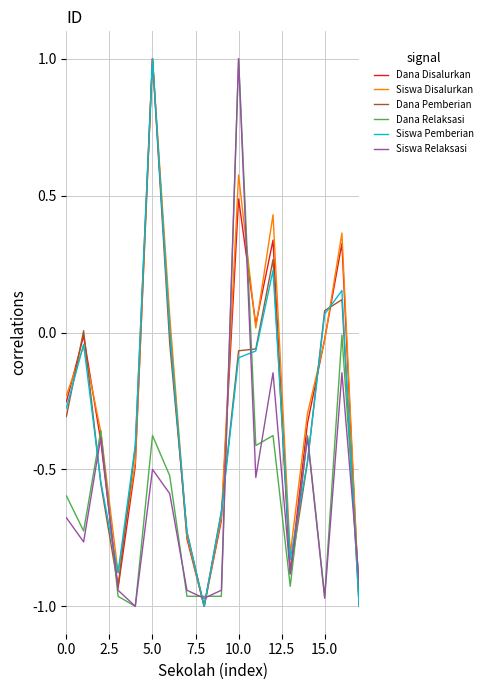

After their last crossing, which series has the higher values: Dana Pemberian or Dana Relaksasi?

Dana Relaksasi